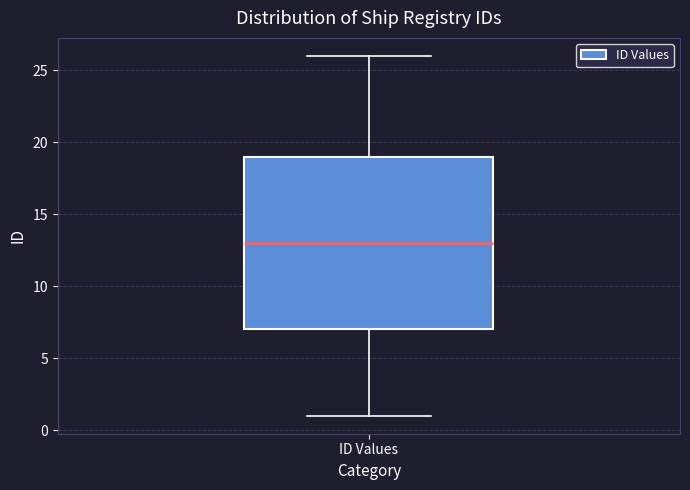

Transcribe this box plot: give where the median line is, the range the box spans, and where the two whiskers end, as read against the y-axis. The values are not printed on the chart, so give them approximately, as read against the axis.

median 13, box 7 to 19, whiskers 1 to 26